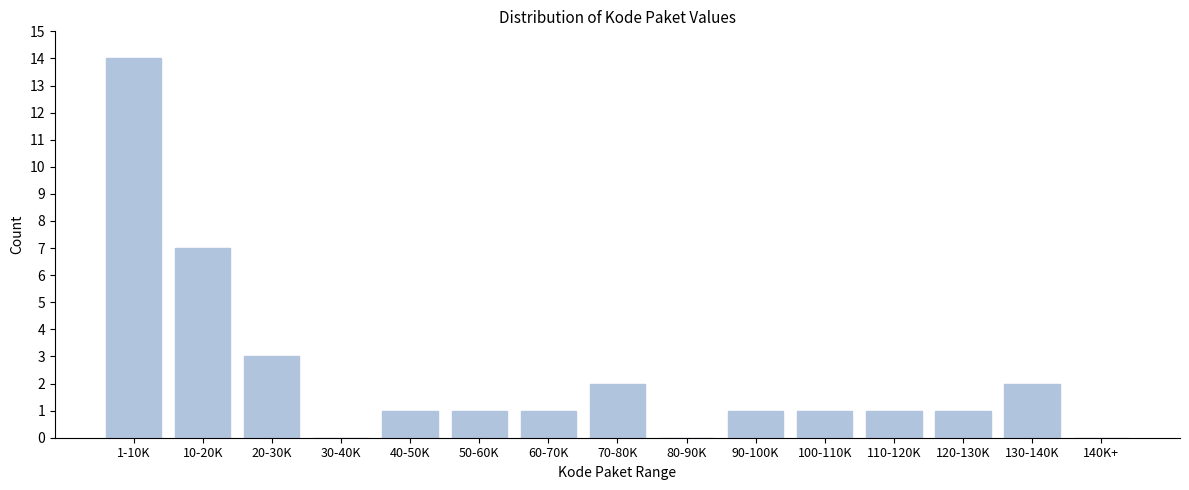

Reading left to right, list all the values displayed in this chart.

1-10K=14	10-20K=7	20-30K=3	30-40K=0	40-50K=1	50-60K=1	60-70K=1	70-80K=2	80-90K=0	90-100K=1	100-110K=1	110-120K=1	120-130K=1	130-140K=2	140K+=0